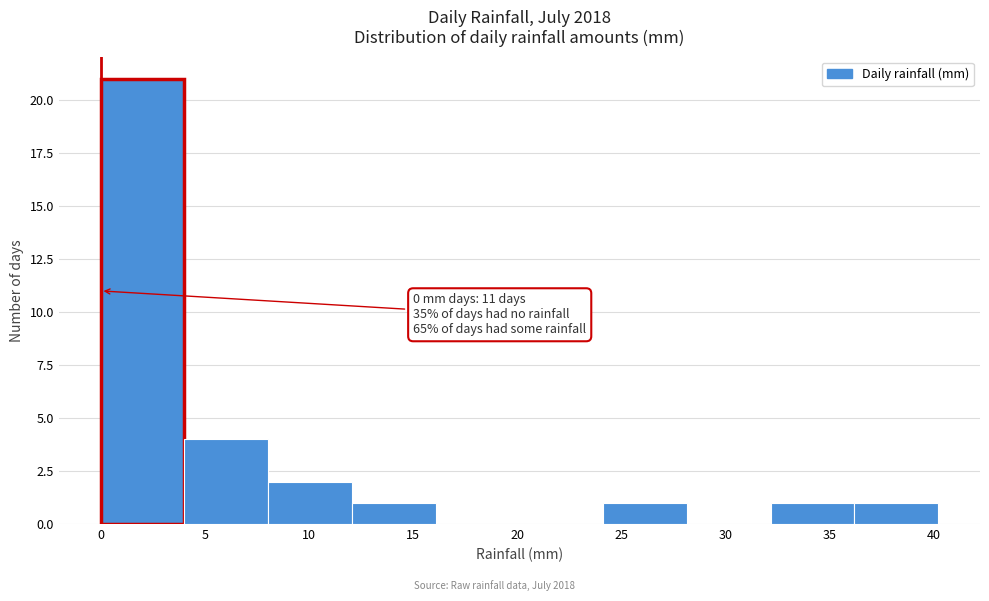

Over which range of the x-axis is the bar tallest?

0 to 4